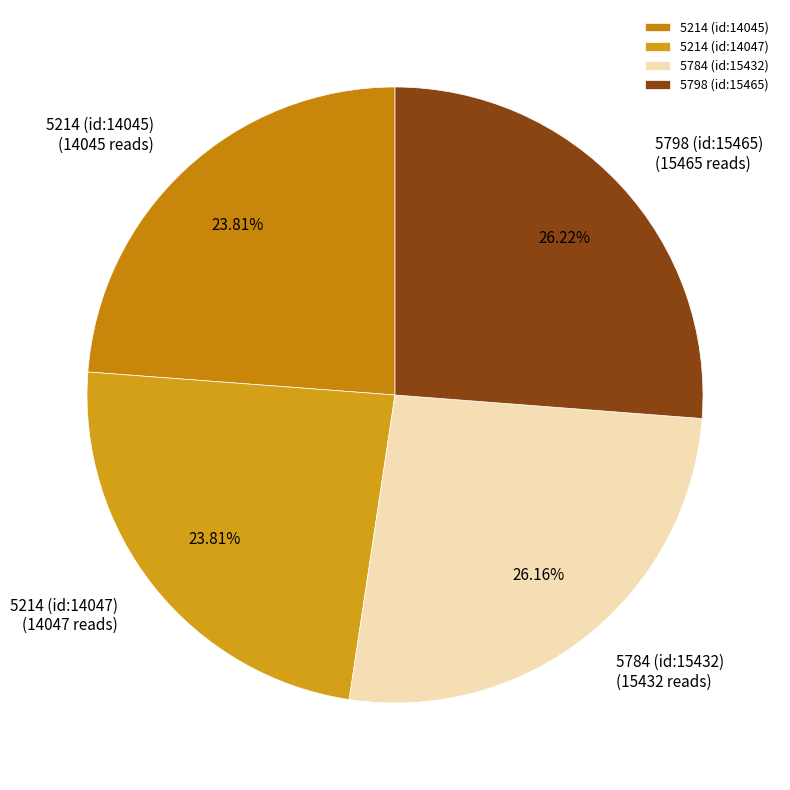

Approximately how many times larger is the value at 5214 (id:14047) compared to 5214 (id:14045)?

1.0